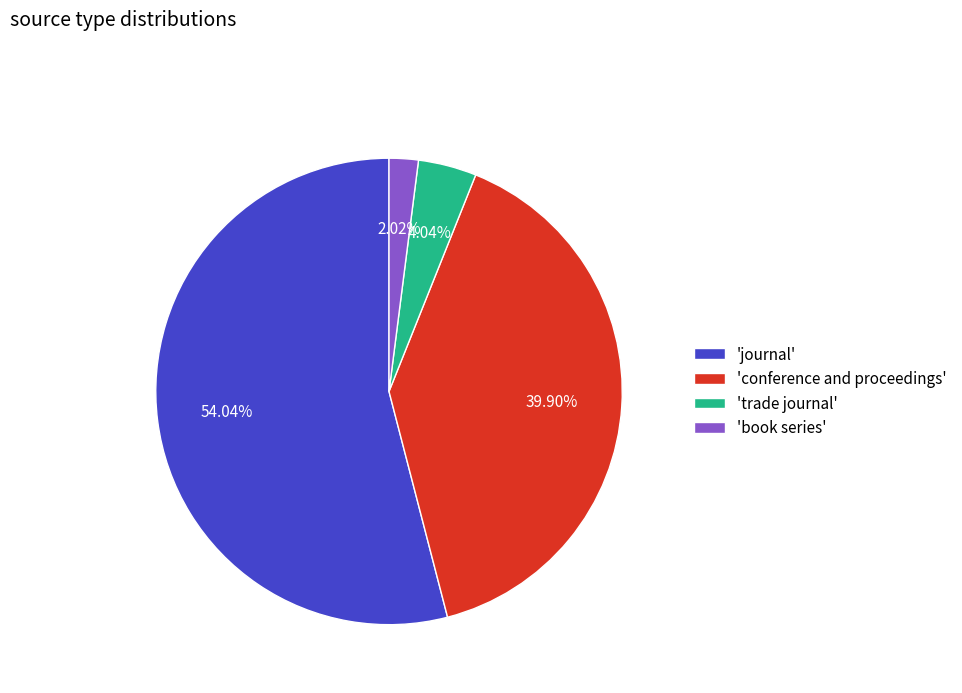

Is the sum of 'journal' and 'conference and proceedings' greater than half?

Yes